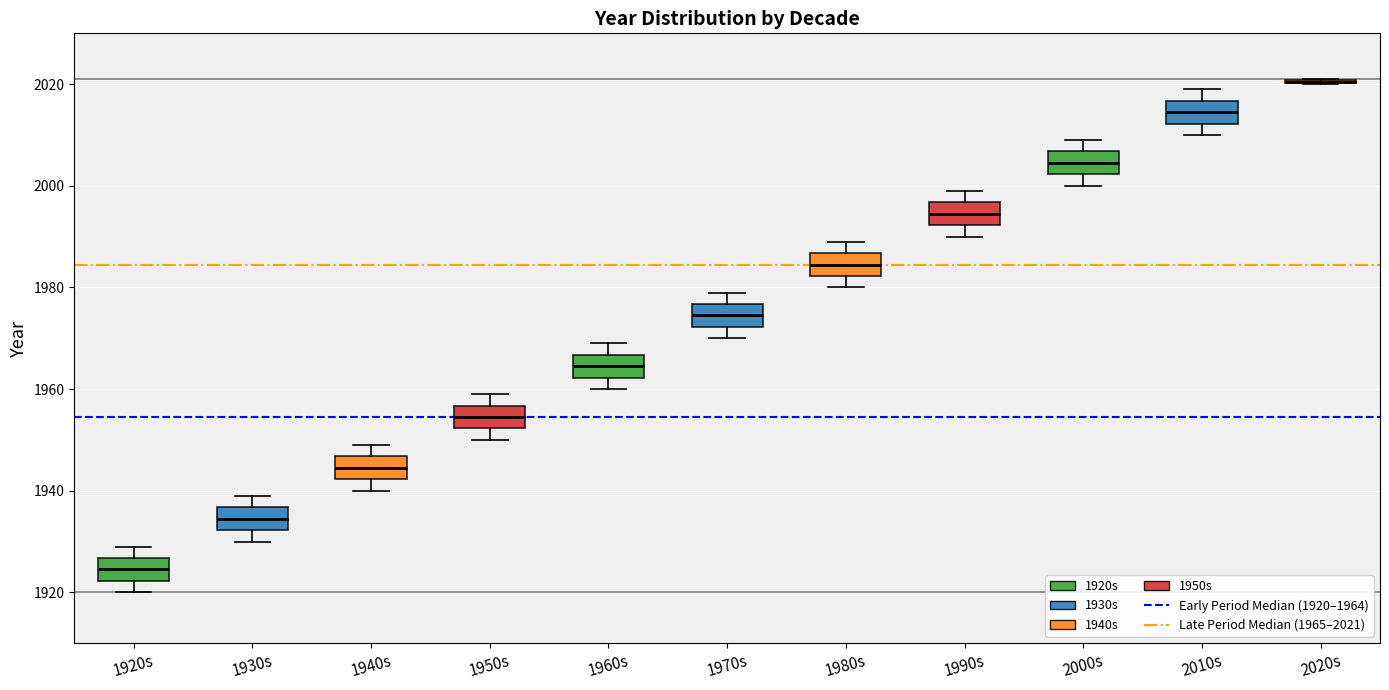

Where does the upper whisker of the box for 2010s end on the y-axis? The values are not printed on the chart, so give them approximately, as read against the axis.

2020